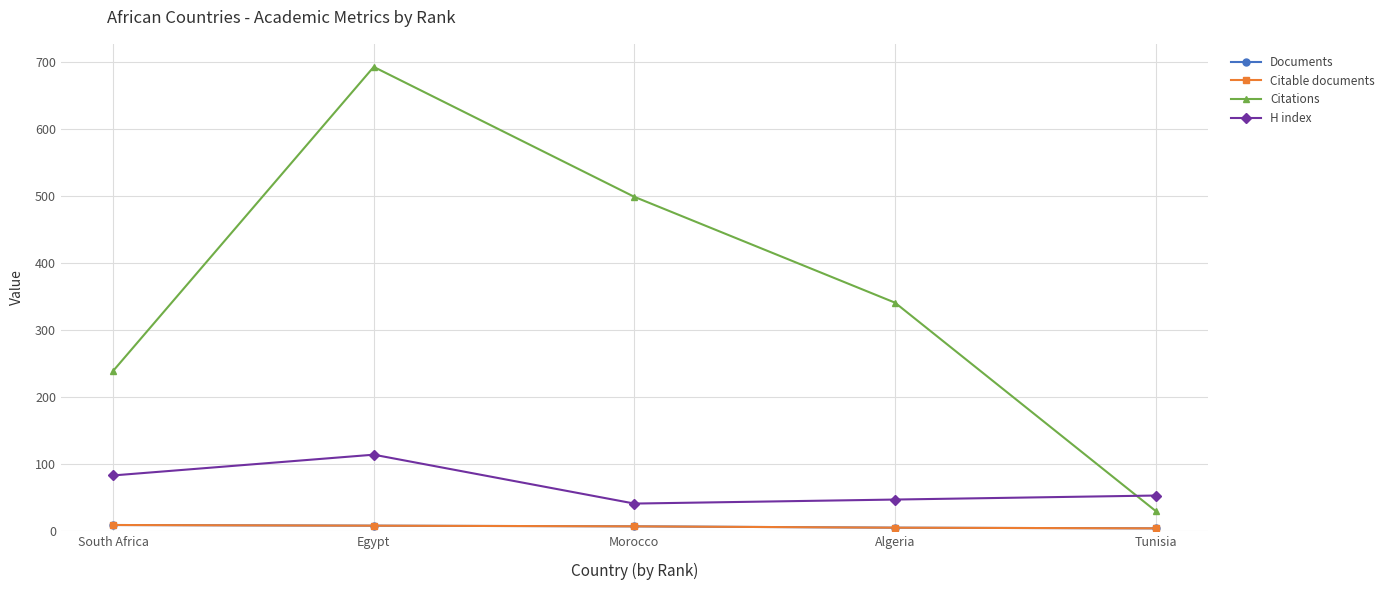

True or false: Citable documents has more than 1 interior local peaks.

False